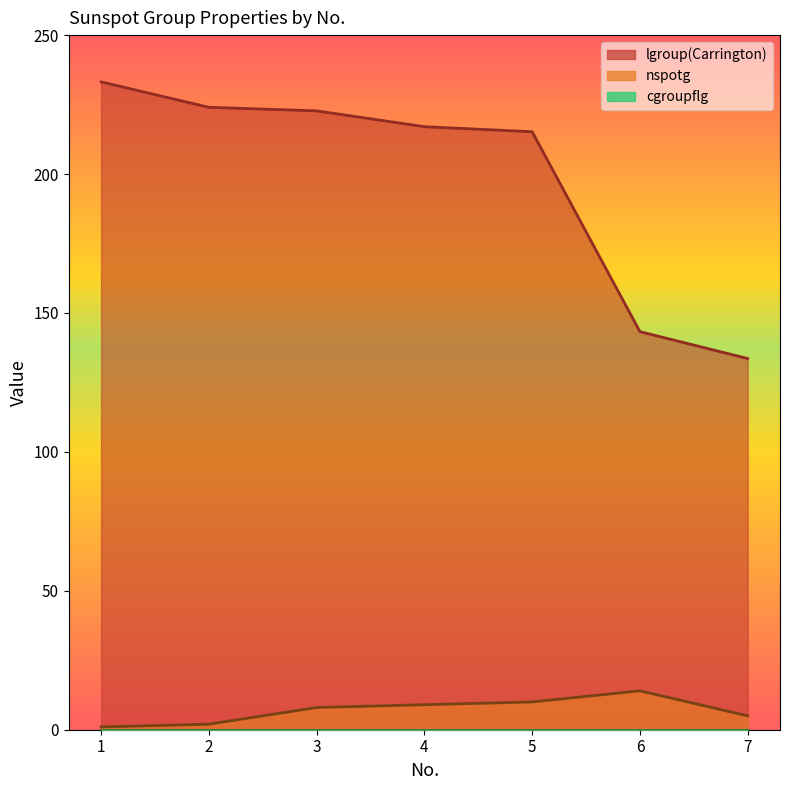

The value of nspotg at 6 is 14.0. True or false?

True